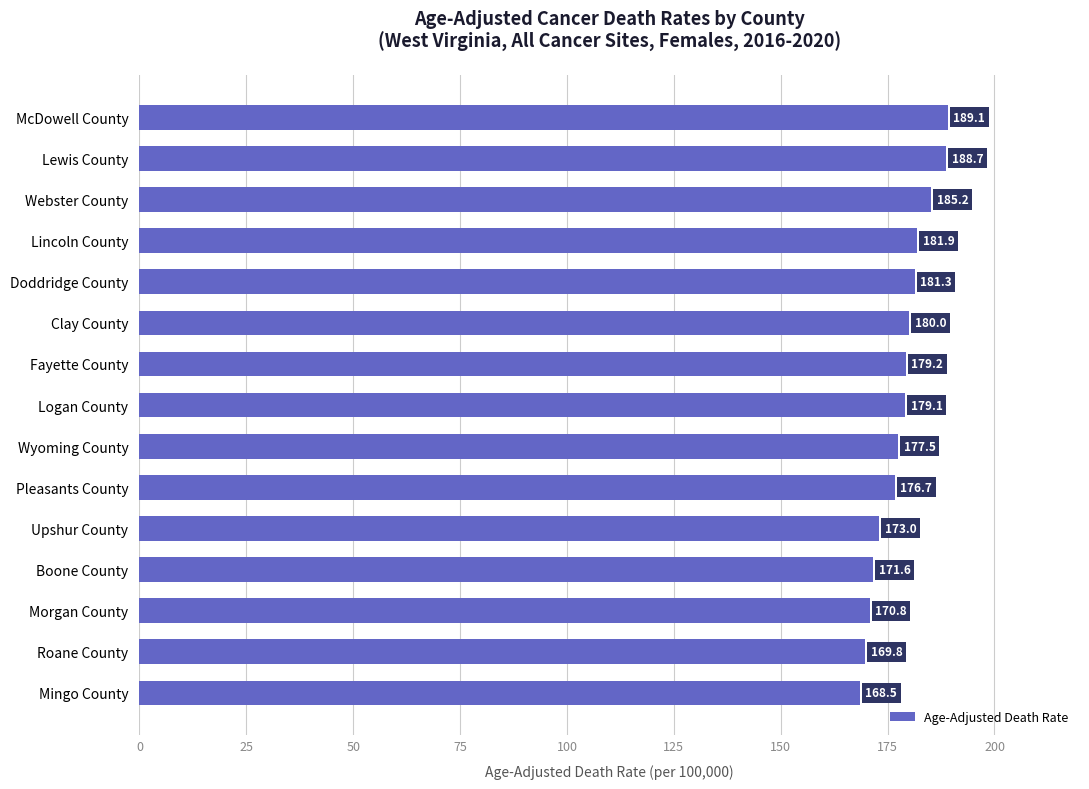

Between Webster County and Upshur County, which is larger?

Webster County